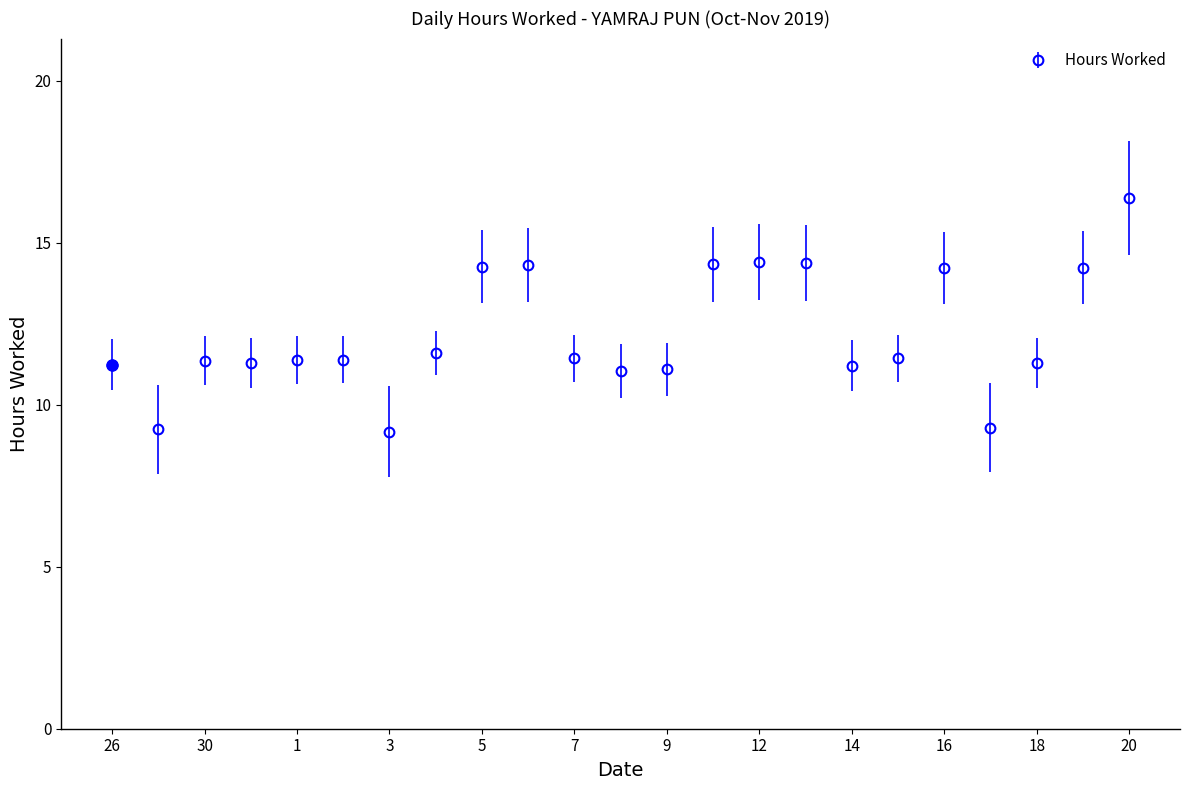

True or false: there are more than 2 points higher than both neighbors.

True